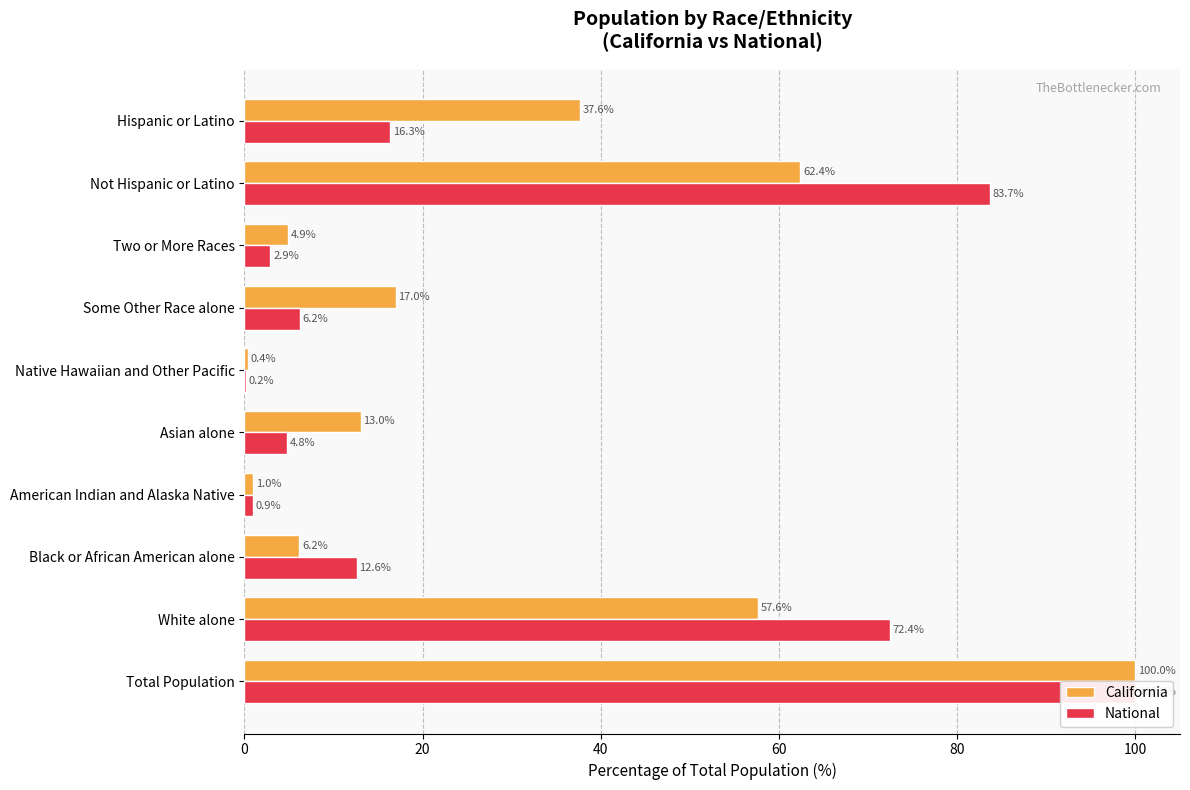

Is it true that National equals 16.3 at Hispanic or Latino?

True